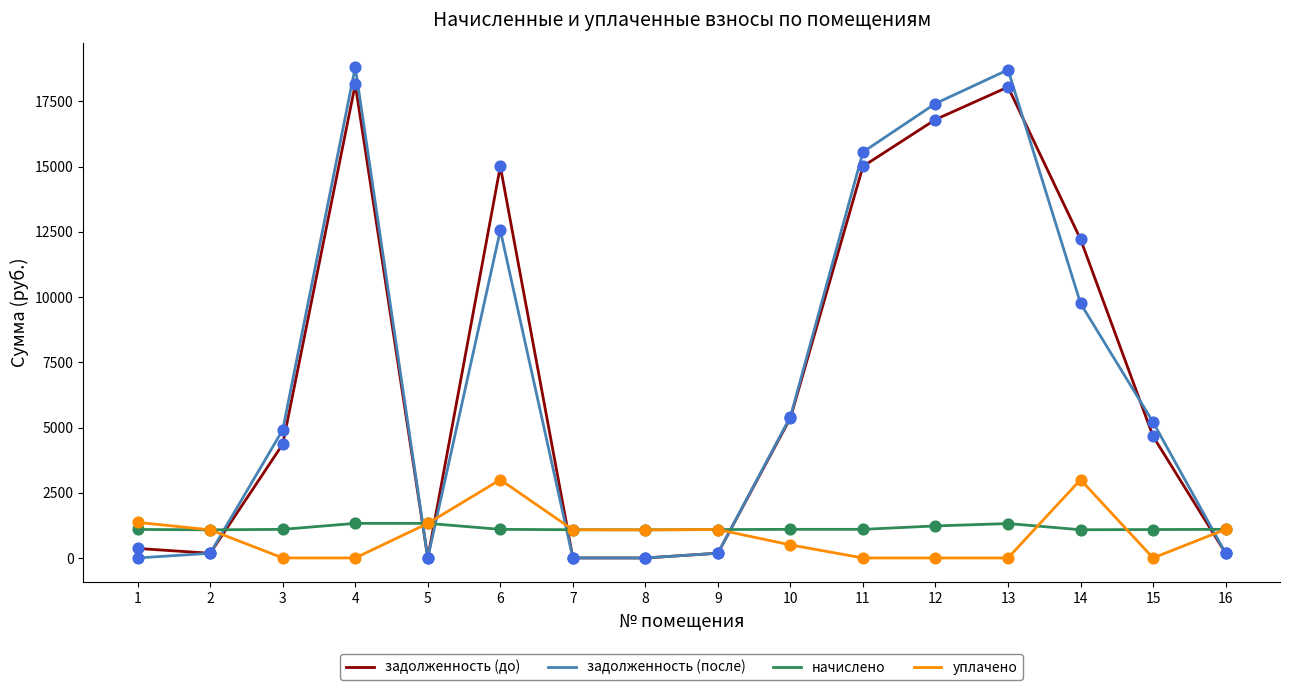

What is the difference between the highest and lowest values at 3?

4909.5